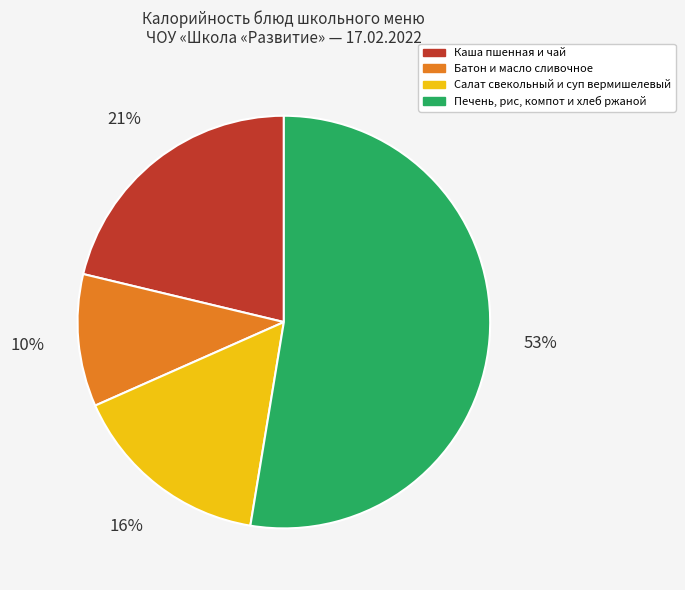

Is Батон и масло сливочное the majority of the pie?

No